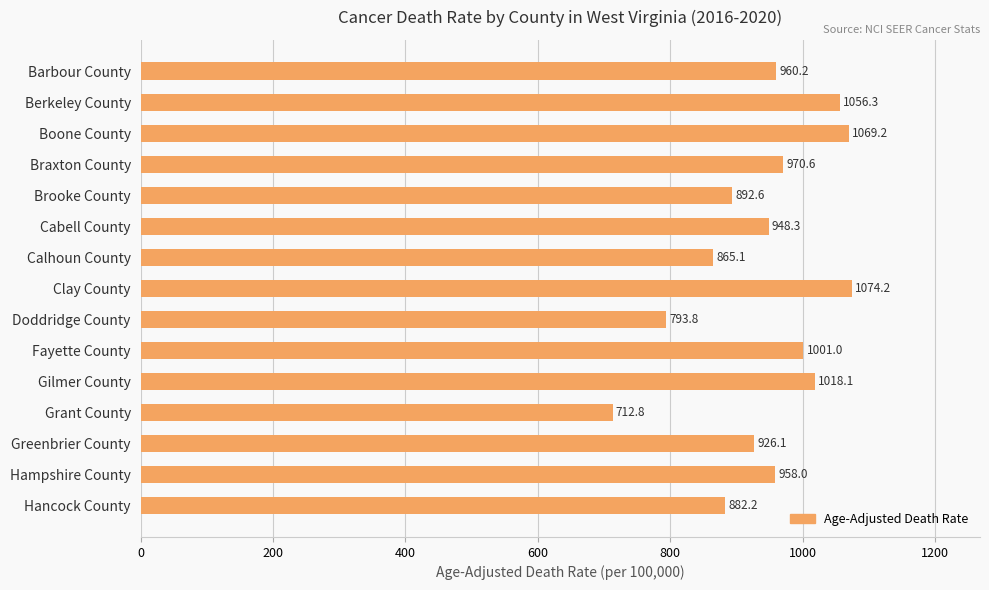

Rank the categories by value from lowest to highest.

Grant County, Doddridge County, Calhoun County, Hancock County, Brooke County, Greenbrier County, Cabell County, Hampshire County, Barbour County, Braxton County, Fayette County, Gilmer County, Berkeley County, Boone County, Clay County